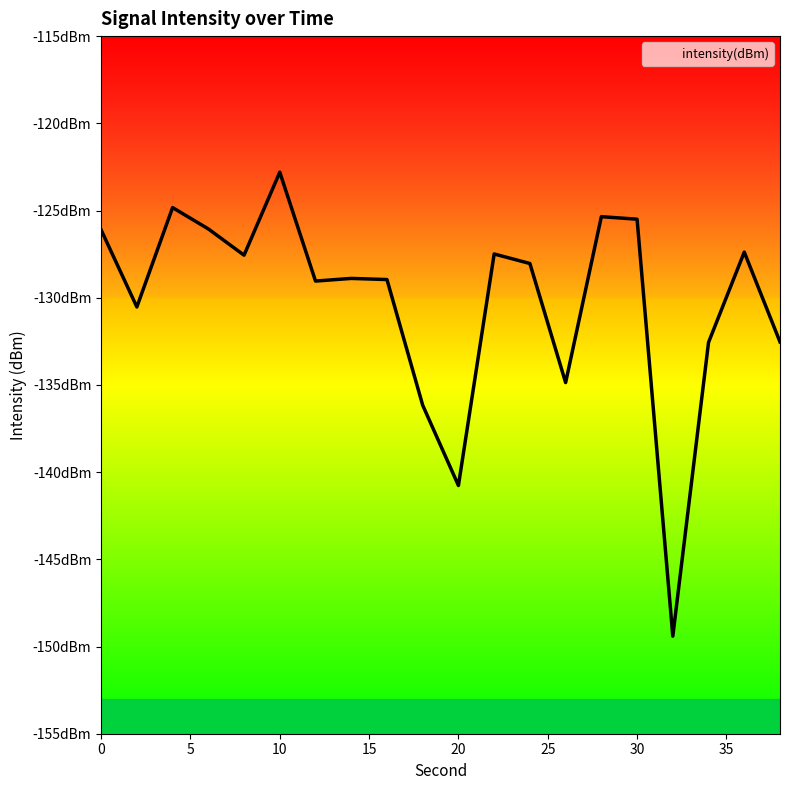

What is the difference between the values at 30 and 18?

10.7